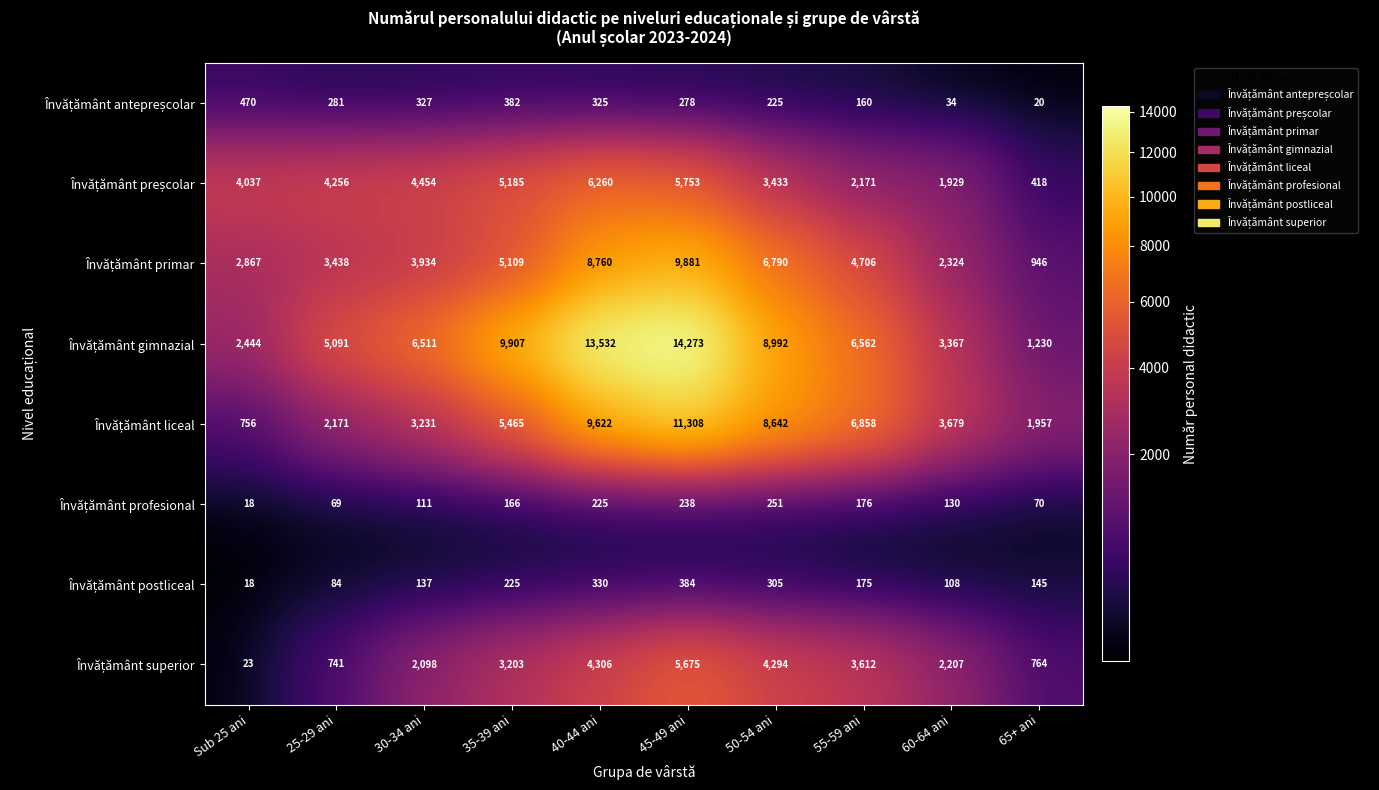

What is the spread (max minus min) of values at 50-54 ani?

8767